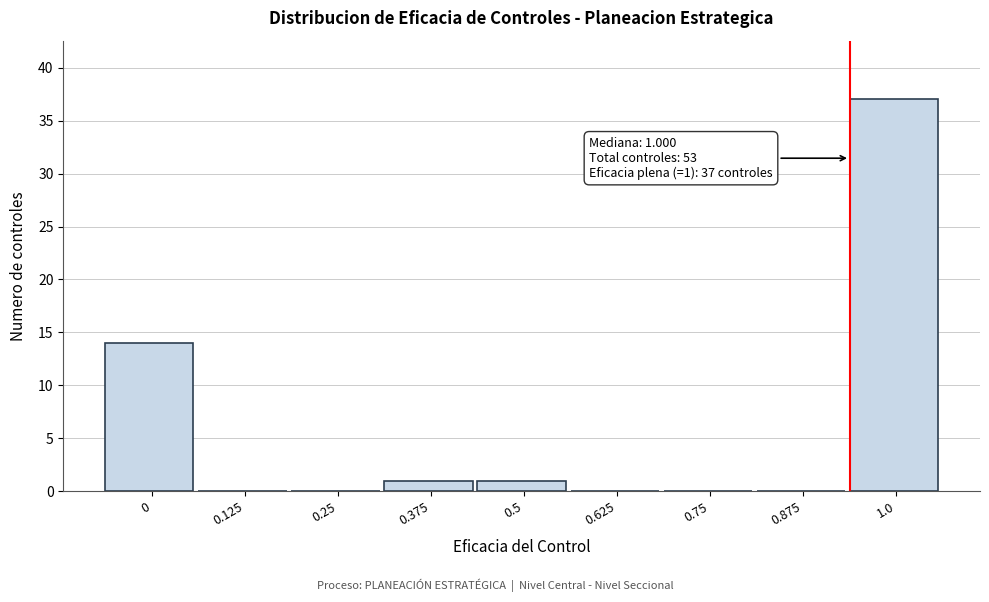

Reading right to left, what are all the values shown in this chart?

1.0=37	0.875=0	0.75=0	0.625=0	0.5=1	0.375=1	0.25=0	0.125=0	0=14